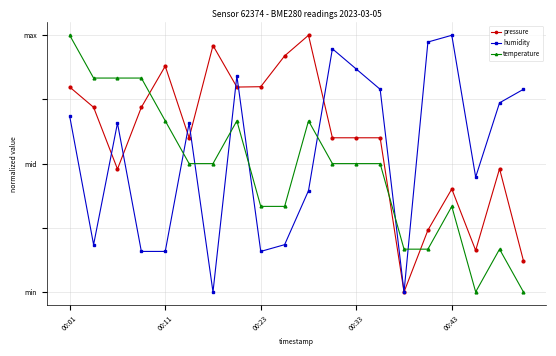

What are all the series names shown in the legend?

pressure, humidity, temperature